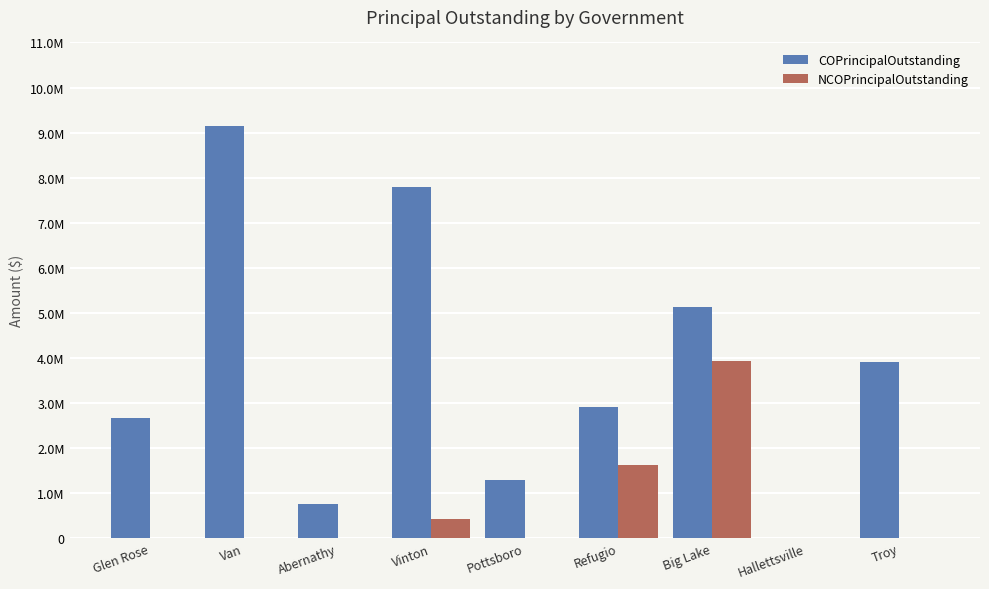

The NCOPrincipalOutstanding series shows 2687254 at Troy. True or false?

False